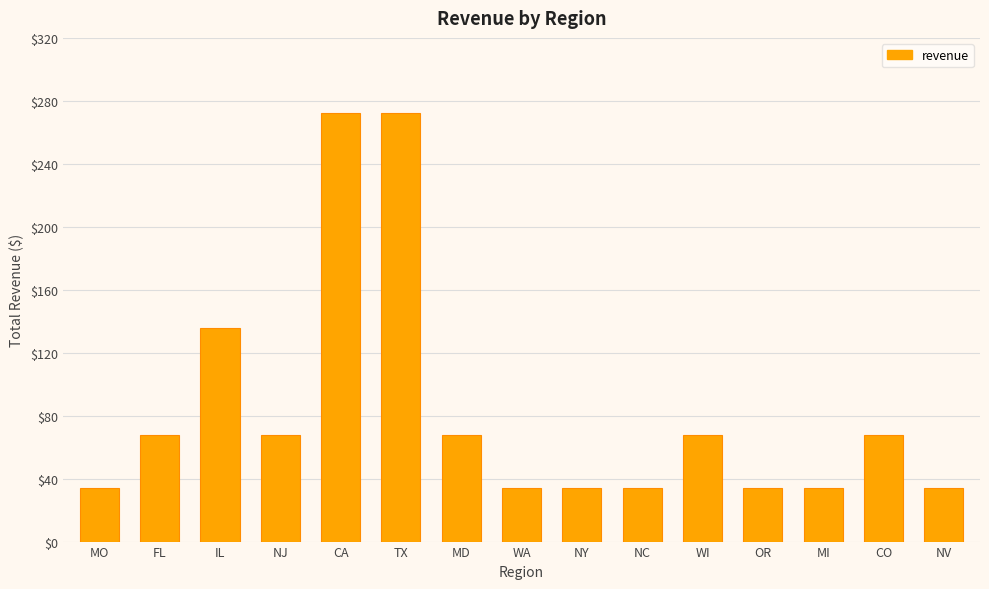

Read the value at CO, to the nearest 5.

70